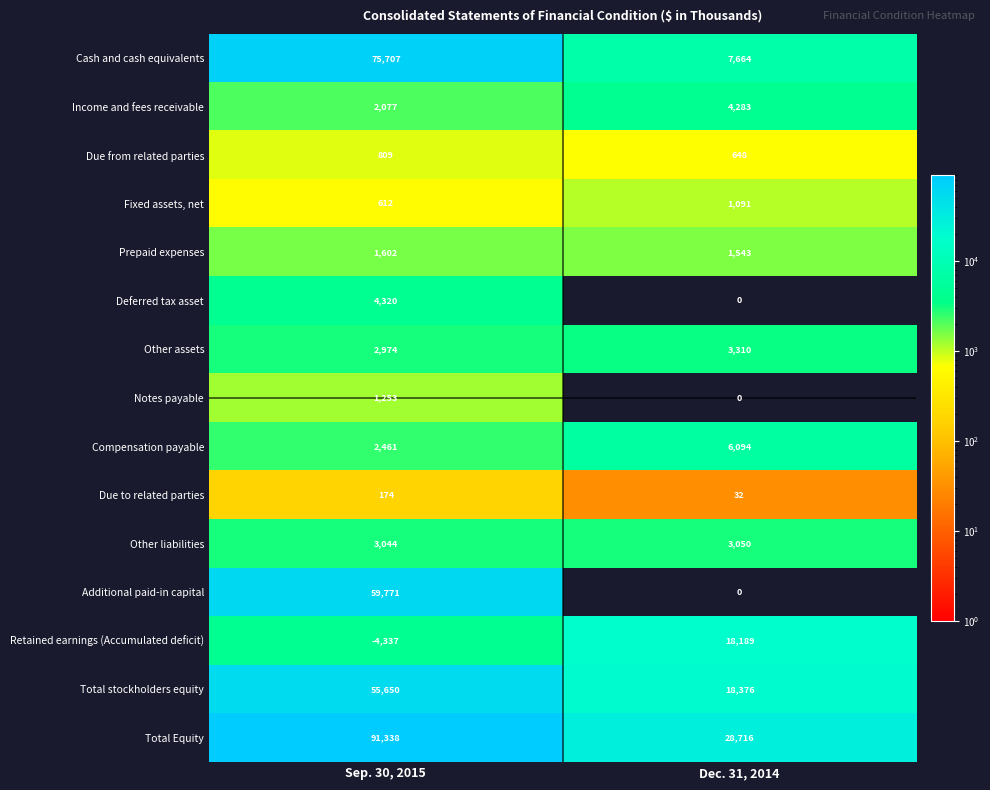

Reading left to right, what are all the values shown in this chart?

Cash and cash equivalents: 75707	7664
Income and fees receivable: 2077	4283
Due from related parties: 809	648
Fixed assets, net: 612	1091
Prepaid expenses: 1602	1543
Deferred tax asset: 4320	0
Other assets: 2974	3310
Notes payable: 1253	0
Compensation payable: 2461	6094
Due to related parties: 174	32
Other liabilities: 3044	3050
Additional paid-in capital: 59771	0
Retained earnings (Accumulated deficit): -4337	18189
Total stockholders equity: 55650	18376
Total Equity: 91338	28716